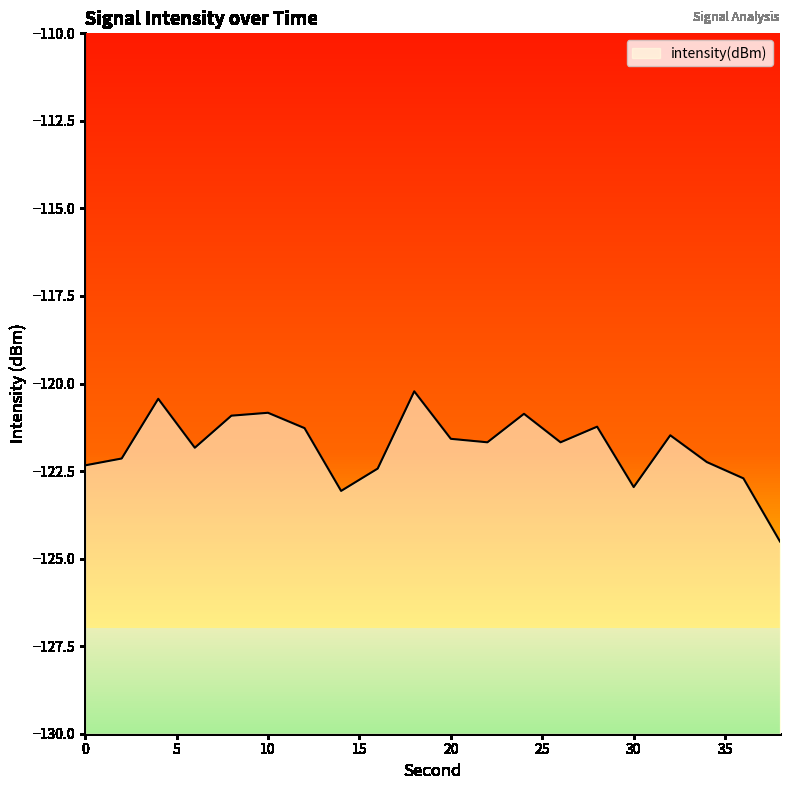

What is the value of the 13th point from the left?

-120.9